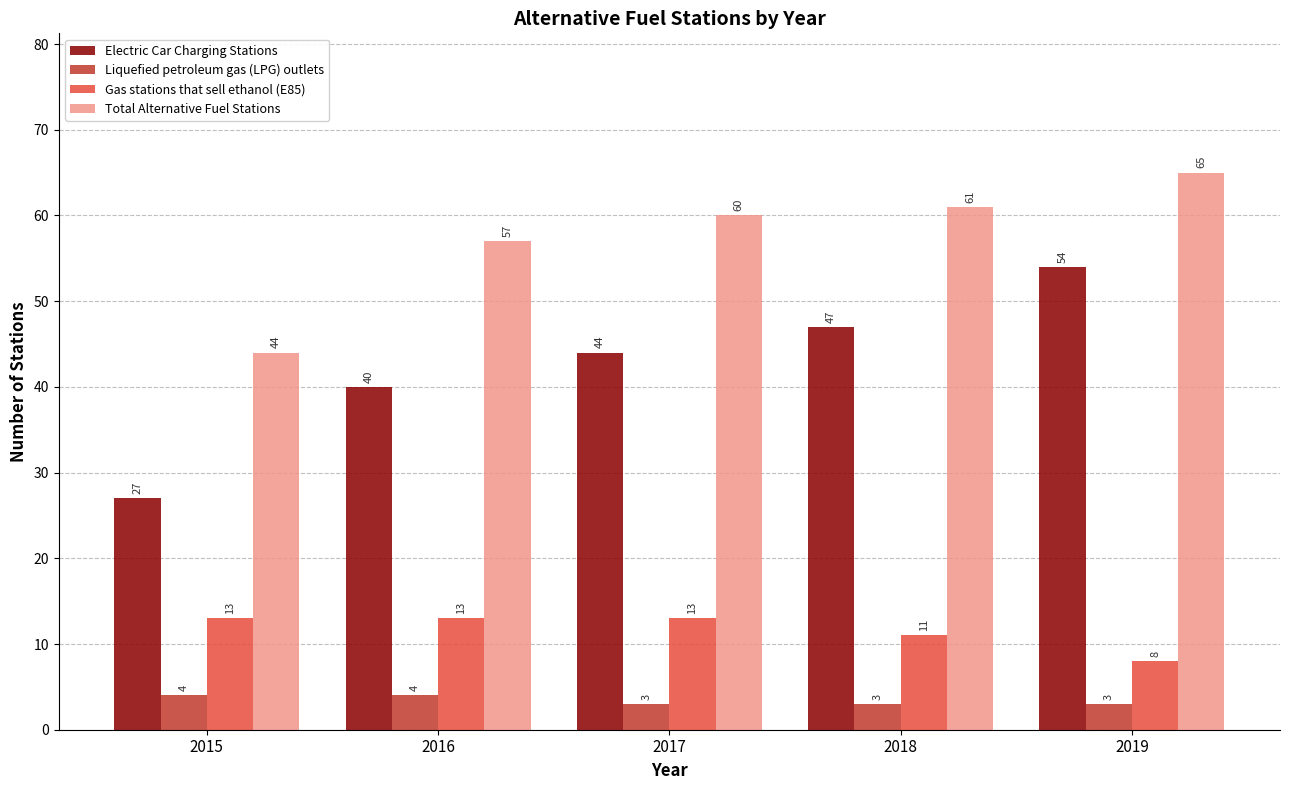

At 2016, list the series in order from largest to smallest.

Total Alternative Fuel Stations, Electric Car Charging Stations, Gas stations that sell ethanol (E85), Liquefied petroleum gas (LPG) outlets